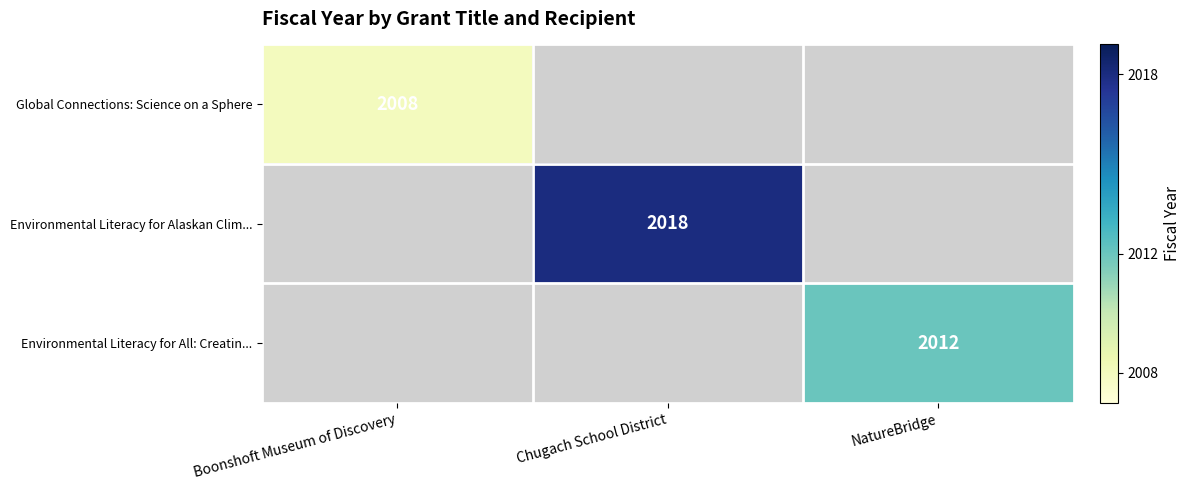

At which category does the chart reach its peak across all series?

Chugach School District